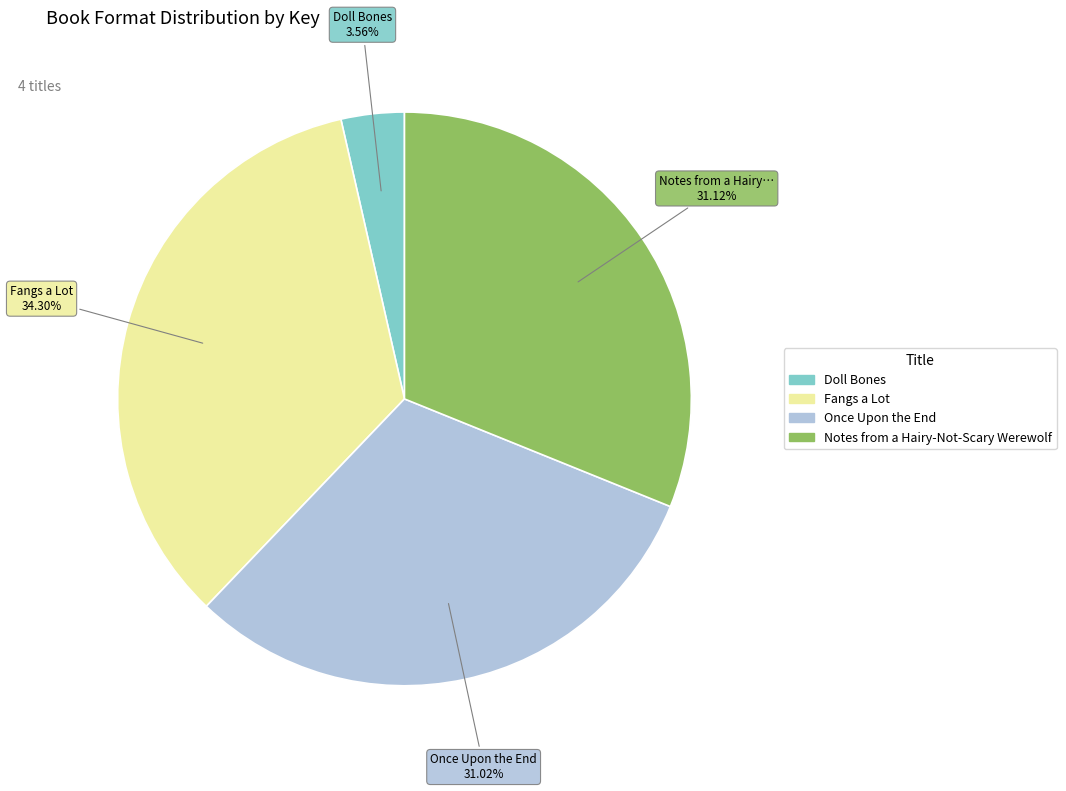

To the nearest percent, what is the difference between the largest and smallest slice percentages?

31%